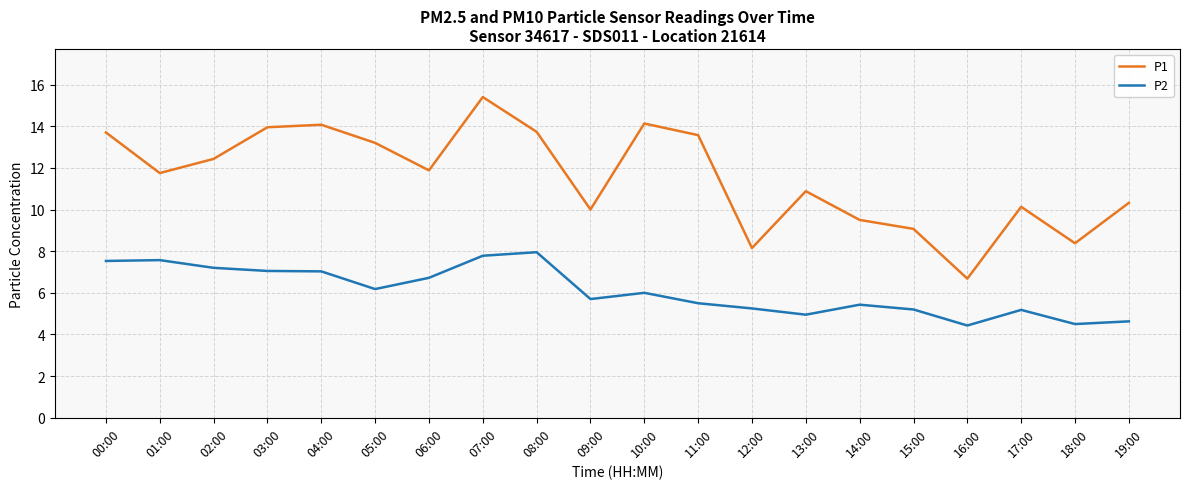

List the series in order of their peak value, lowest first.

P2, P1